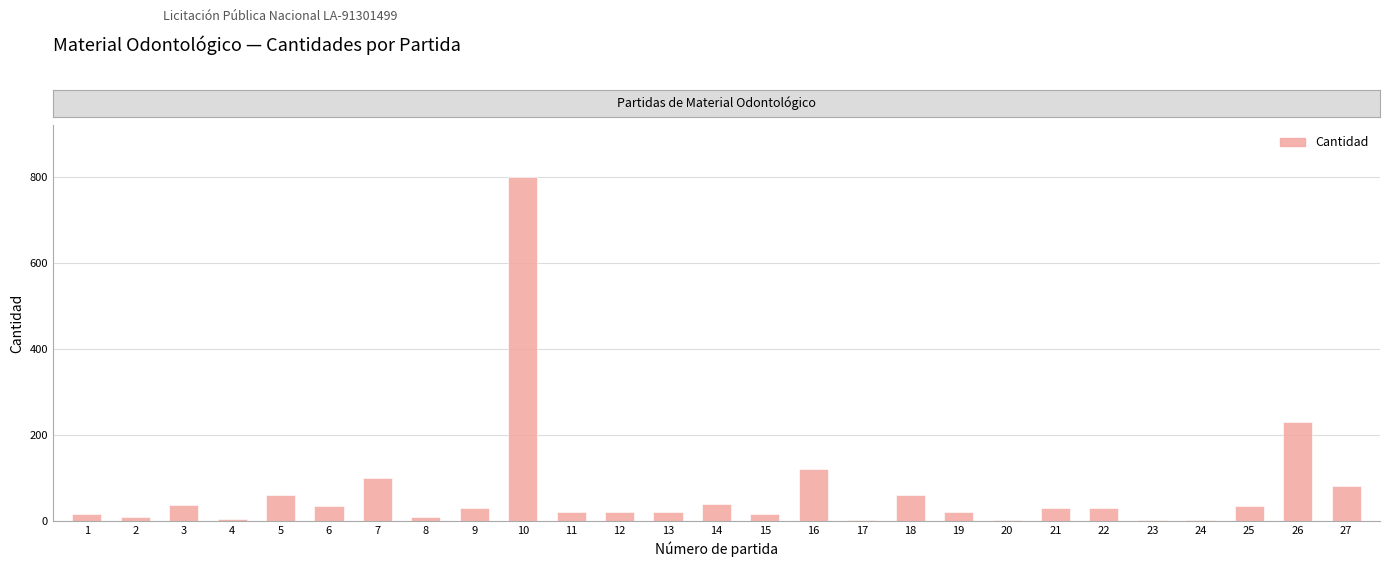

What is the change in value from 15 to 20?

-13